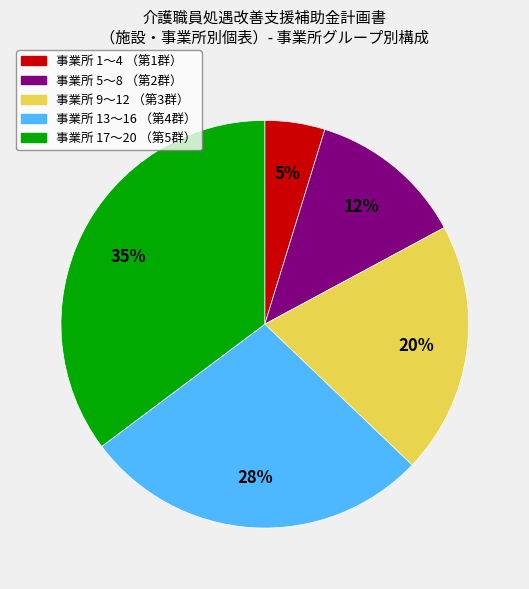

Does any single category account for the majority?

No